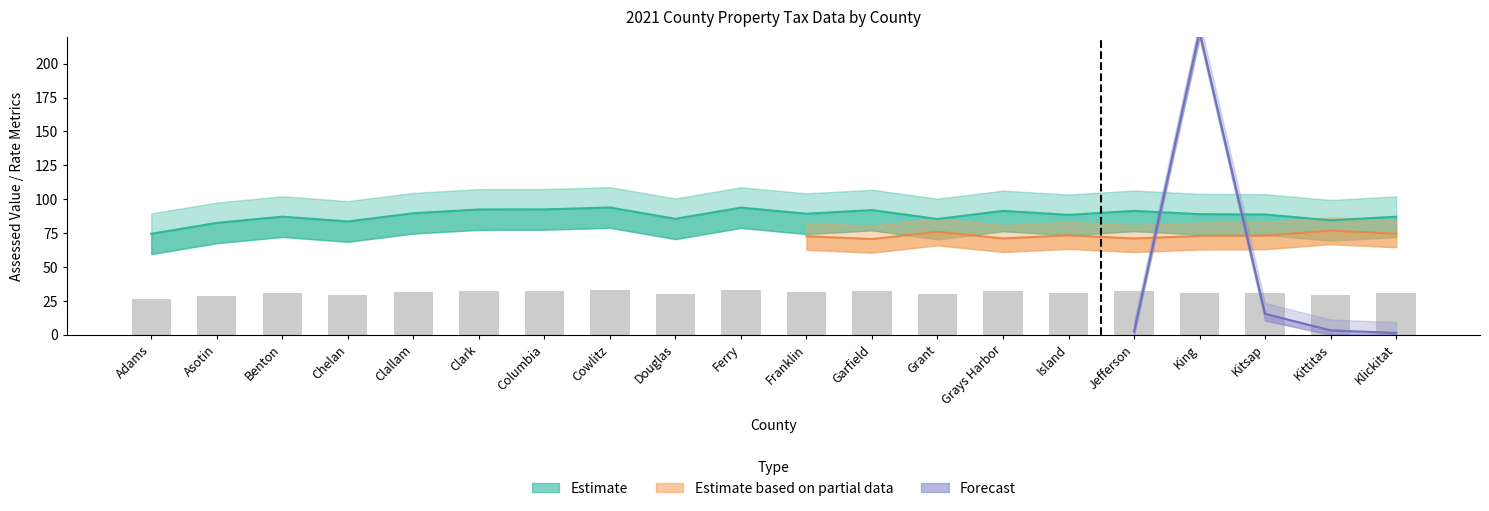

What is the value of the 2021 Rate bar at the 4th from the left?

29.3